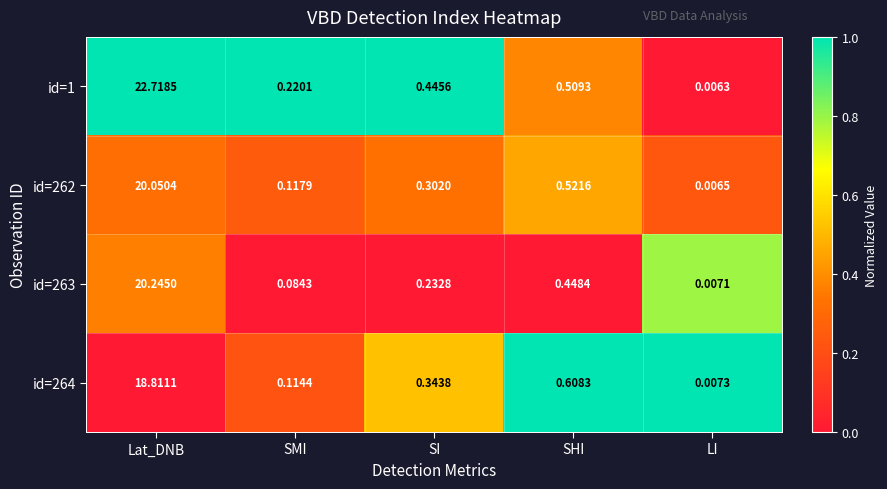

What is the total value across all series at SHI?

2.1